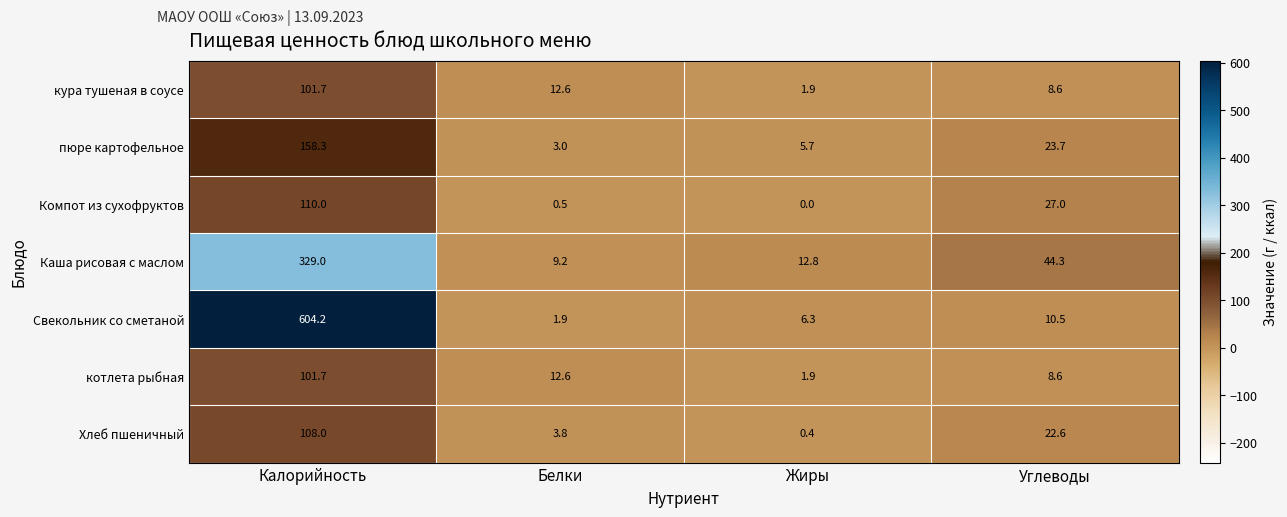

What is the total value across all series at Жиры?

29.0